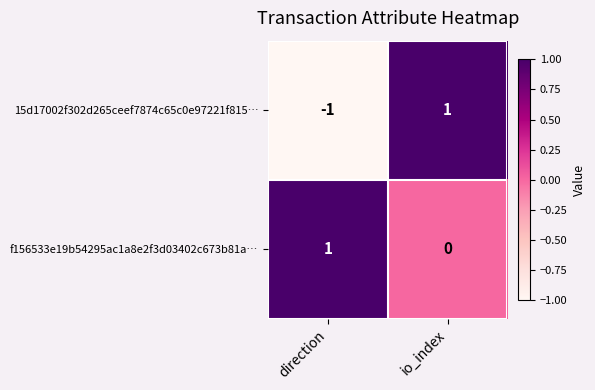

Count the number of categories in the chart.

2